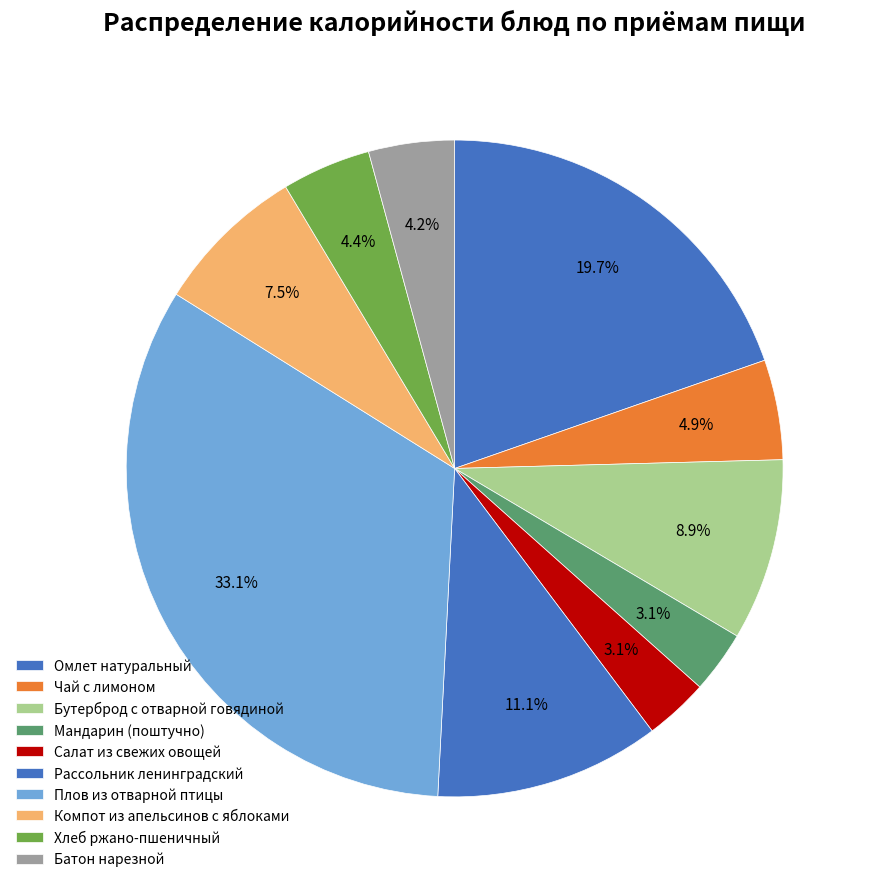

The Бутерброд с отварной говядиной slice represents 20% of the pie. True or false?

False